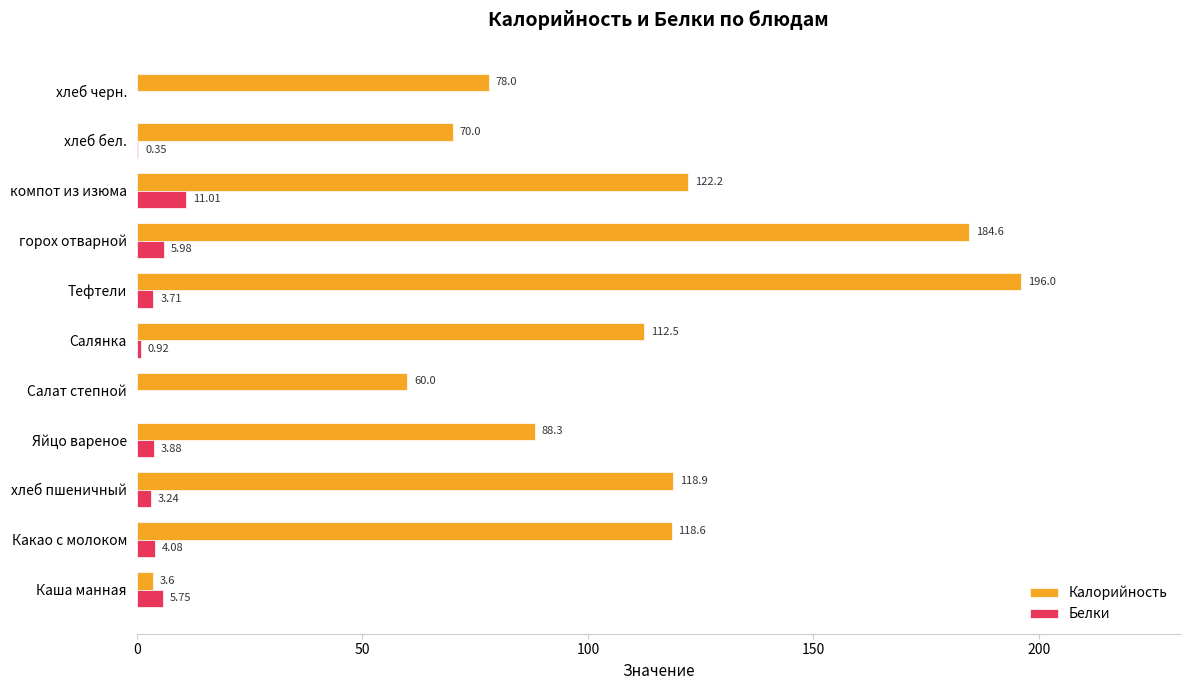

Which category has the highest value across all series?

Тефтели